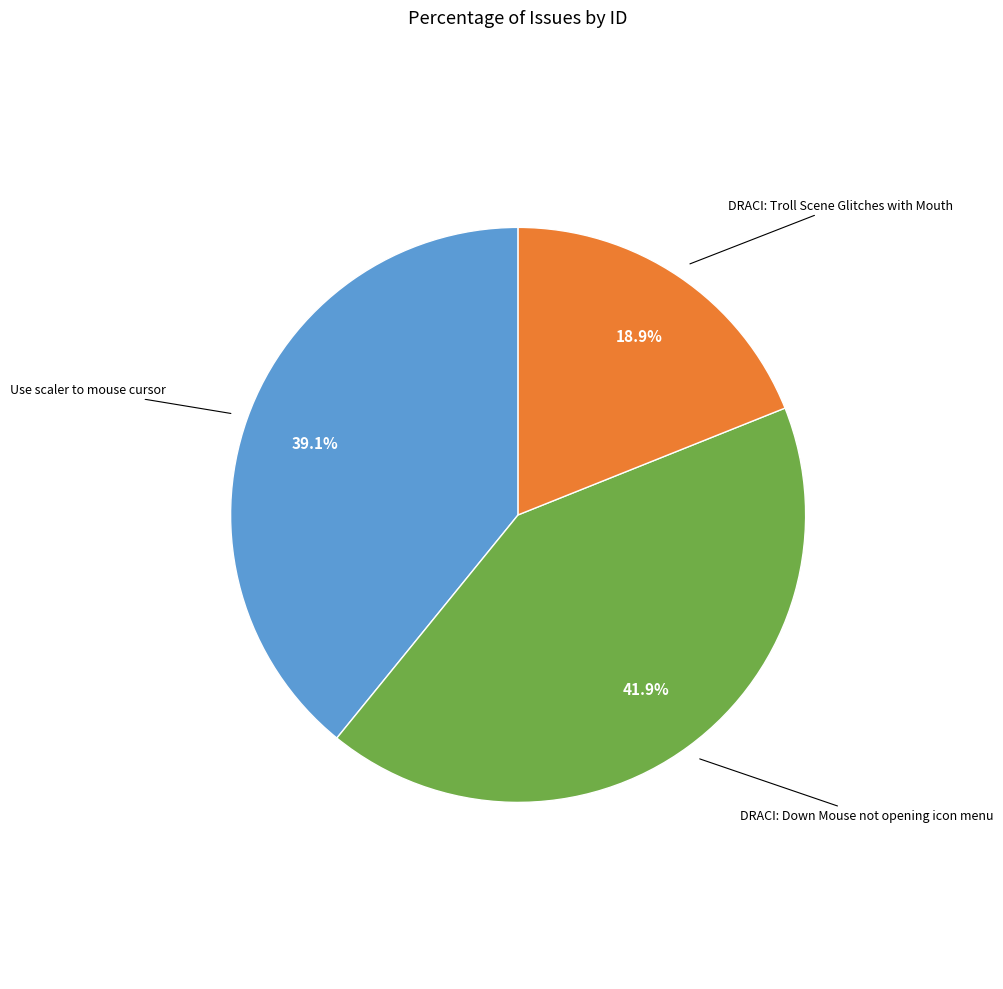

Which category has the biggest portion of the pie?

DRACI: Down Mouse not opening icon menu